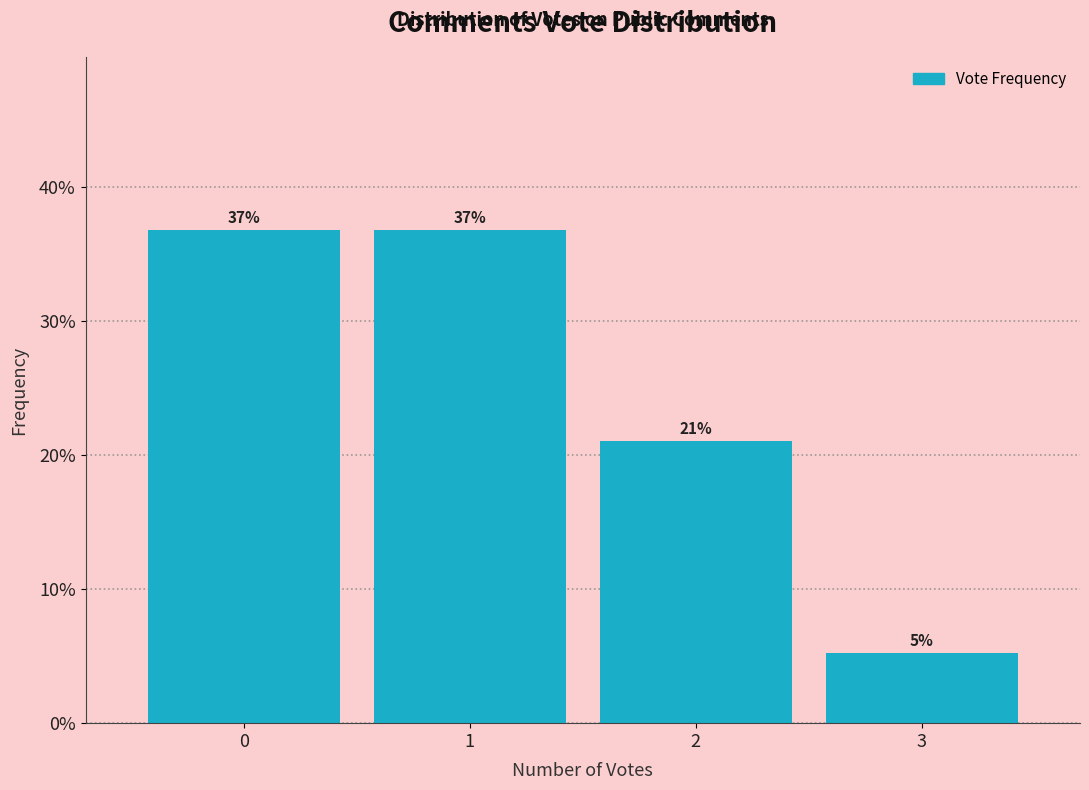

What is the value of the 3rd bar from the left?

21.1